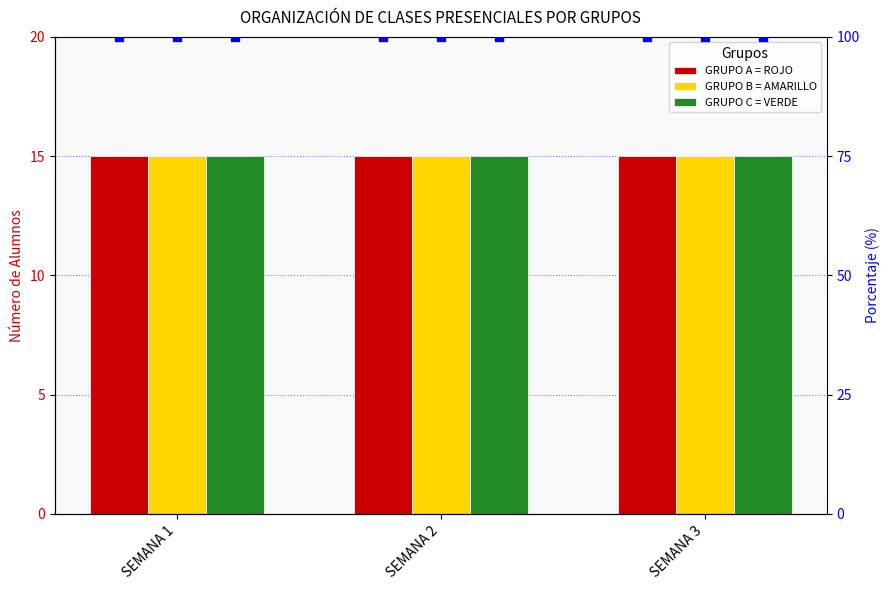

Which series contains the highest Y value?

GRUPO A = ROJO %